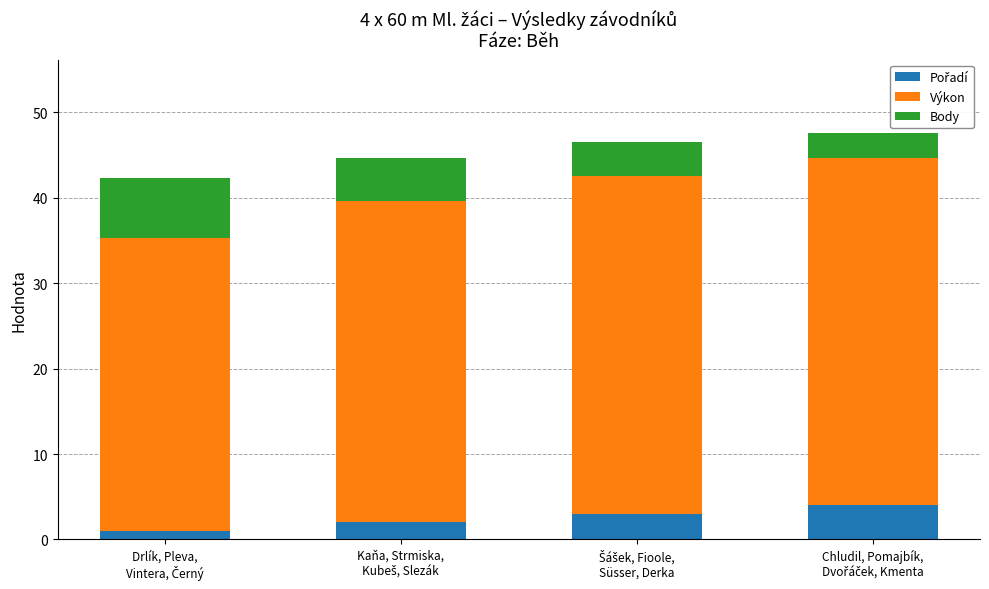

True or false: Výkon has a value of 12.8 at Chludil, Pomajbík,
Dvořáček, Kmenta.

False